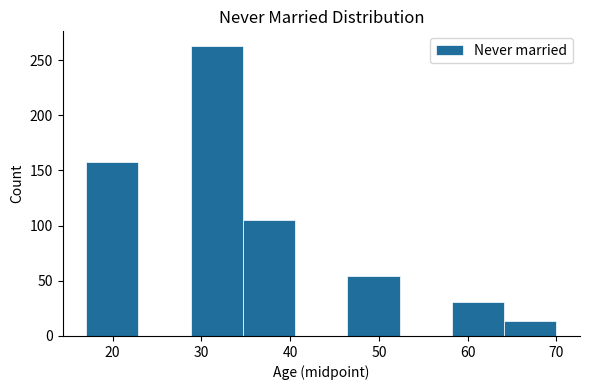

Over which range of the x-axis is the bar tallest?

29 to 35